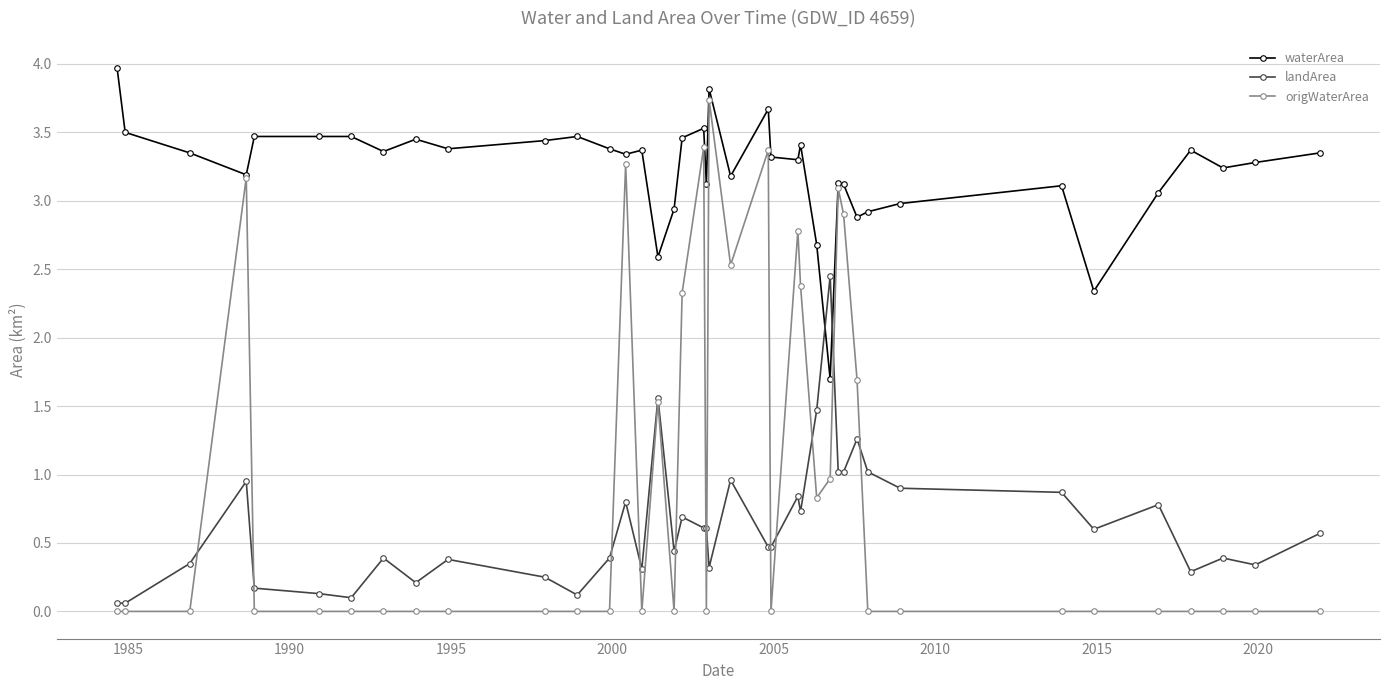

At how many categories does at least one series exceed 2?

40